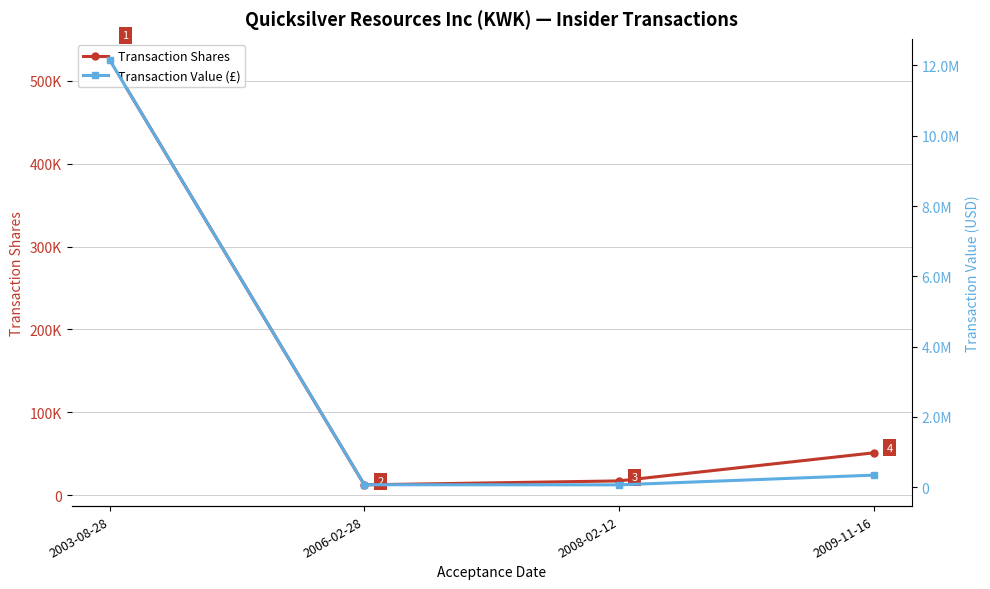

At which category is the sum across all series the highest?

2003-08-28